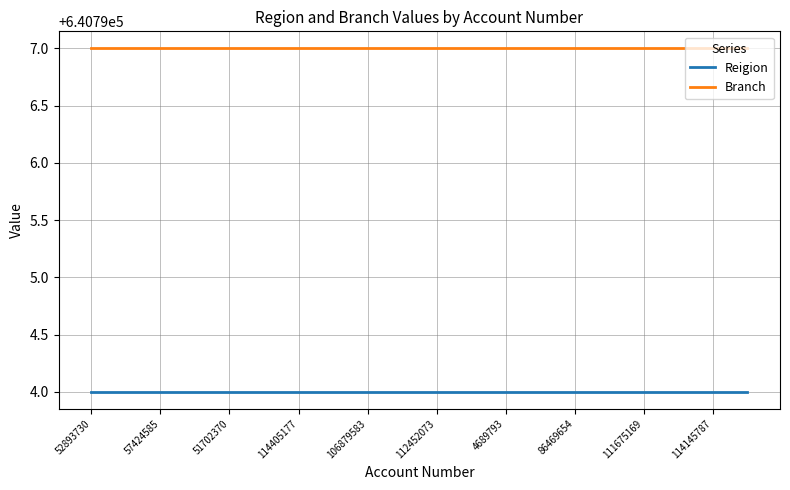

What is the minimum value for Reigion?

640794